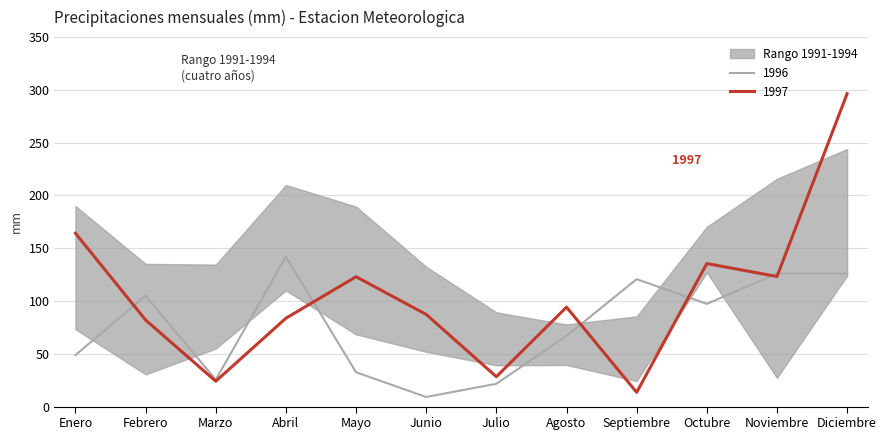

Which has a higher value, Enero or Noviembre?

Enero